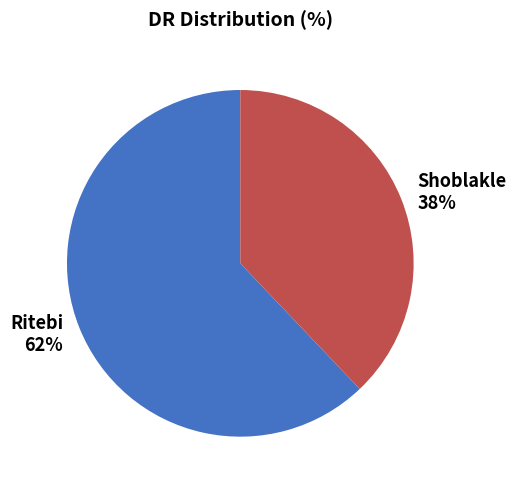

Rank the categories by value from highest to lowest.

Ritebi, Shoblakle